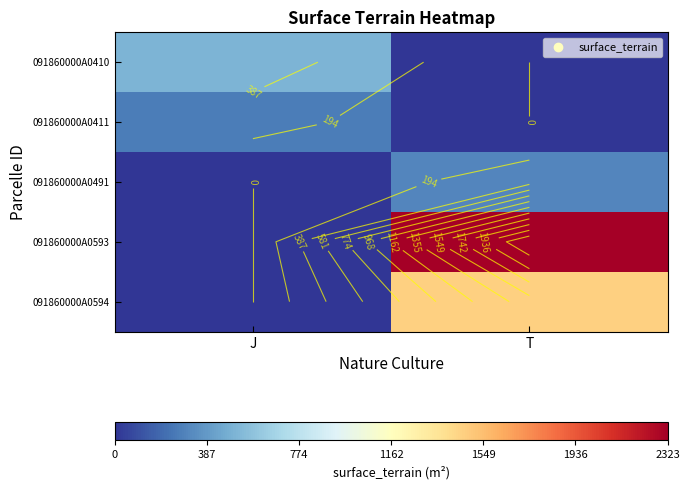

List the labels in order of 091860000A0410 value, largest first.

J, T